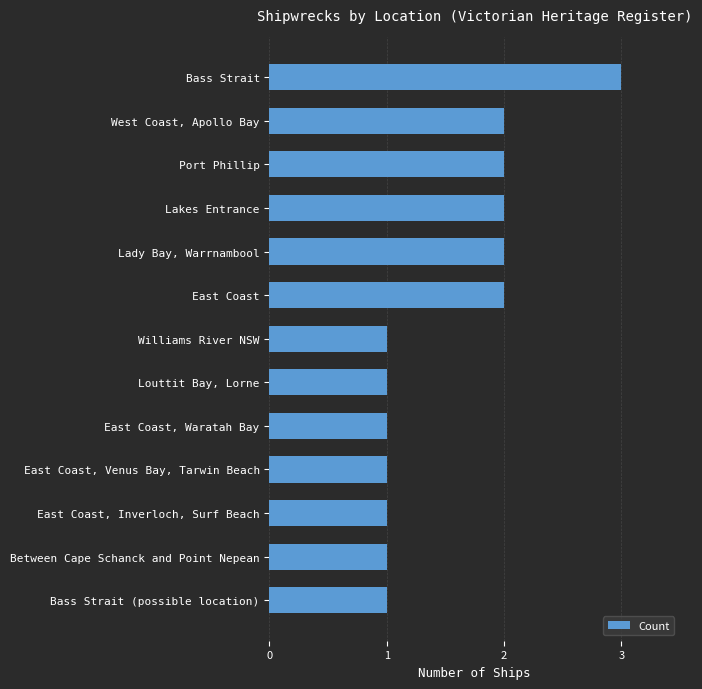

What is the ratio of the value at Bass Strait (possible location) to the value at Port Phillip?

0.5